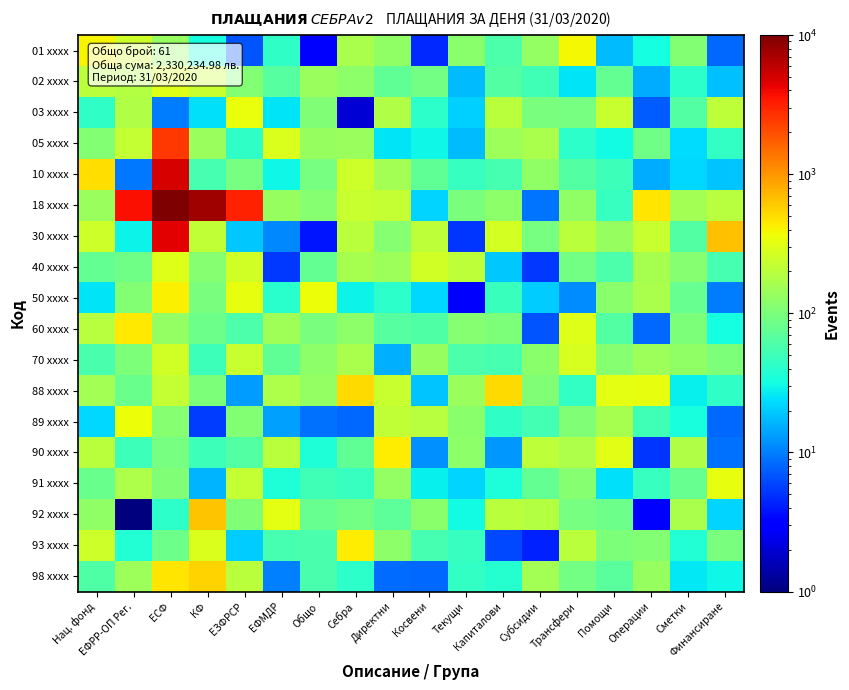

Which series has the largest total across all categories?

18 xxxx